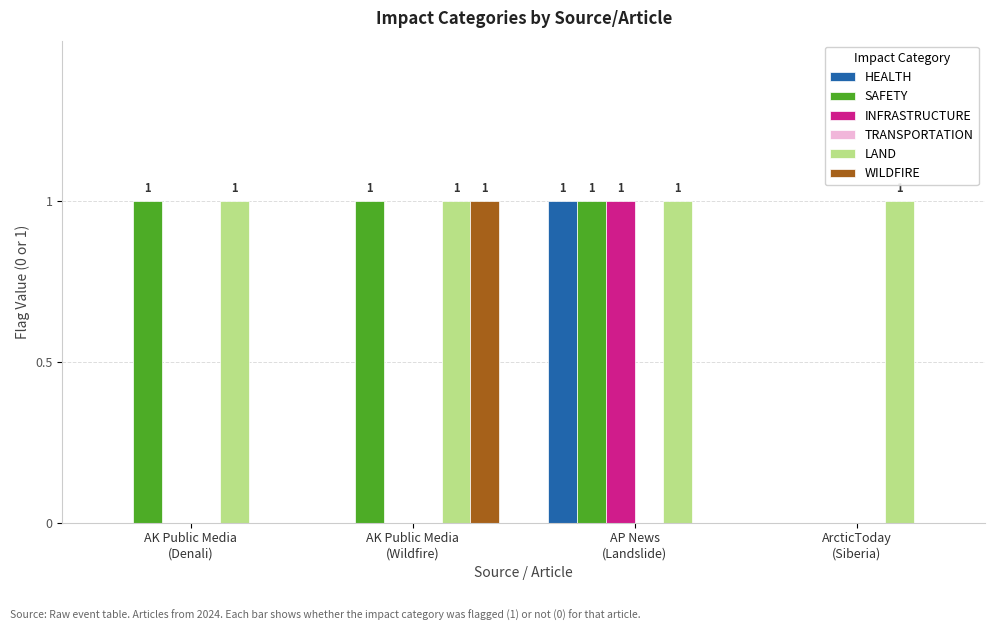

At which category is the sum across all series the highest?

AP News
(Landslide)